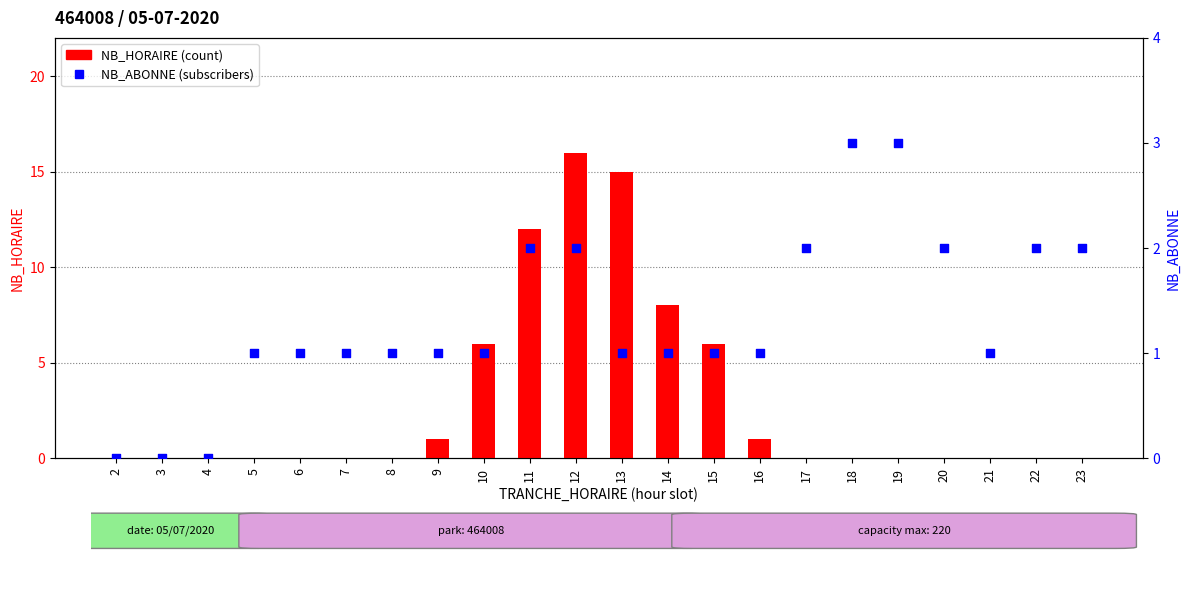

Which series has the widest spread of Y values?

NB_HORAIRE (count)